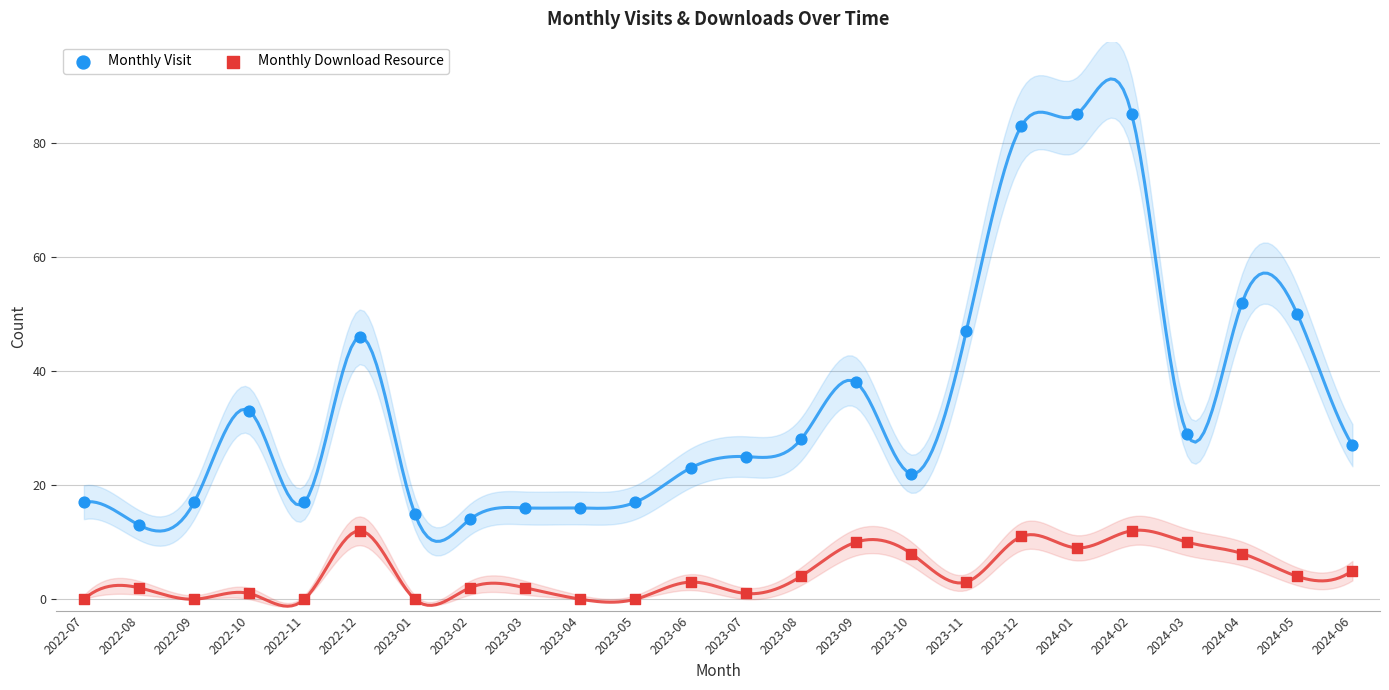

Which series has the largest Y range (max minus min)?

Monthly Visit